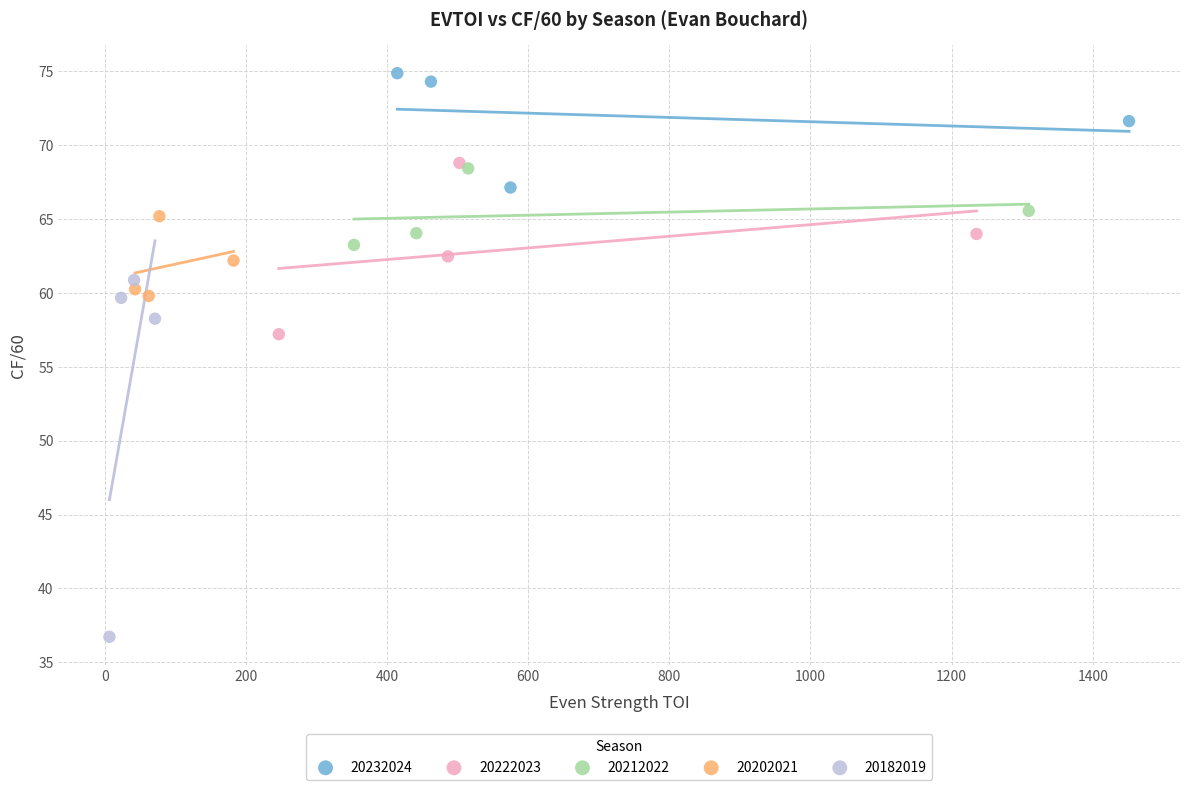

Which series has the largest Y range (max minus min)?

20182019